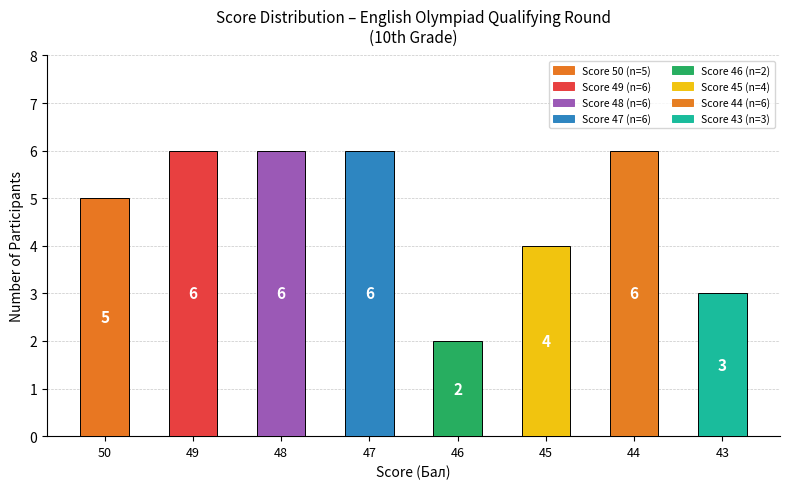

What is the difference between the maximum and minimum values?

4